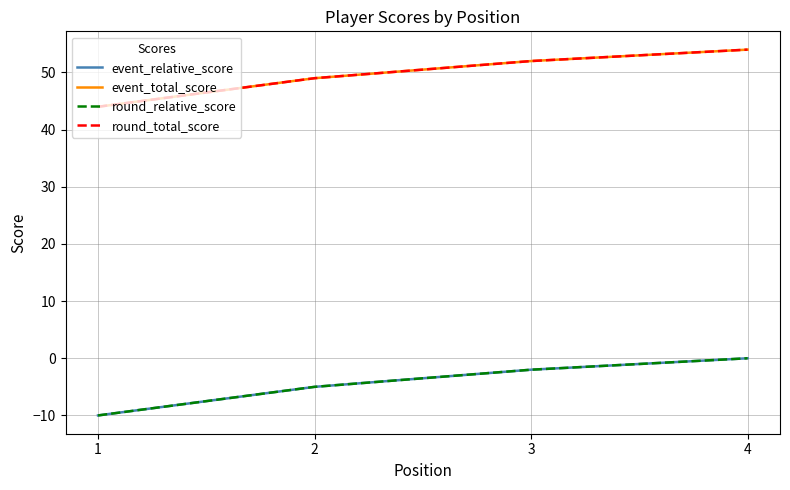

The value of round_relative_score at 1 is -5. True or false?

False